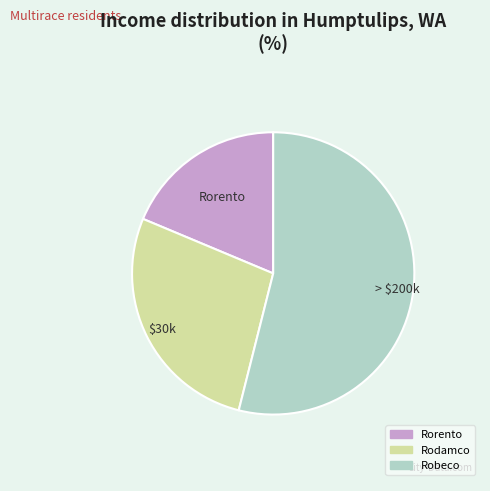

The Rorento slice represents 19% of the pie. True or false?

True